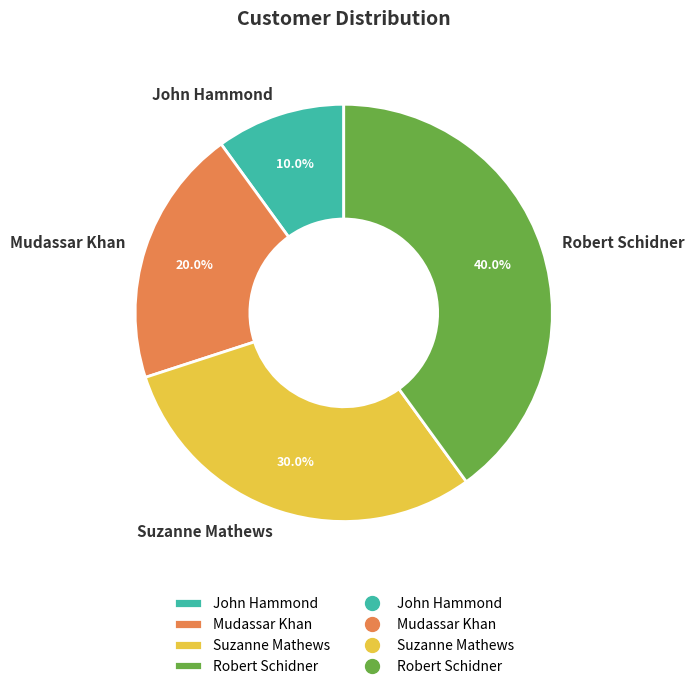

Rank the categories by value from highest to lowest.

Robert Schidner, Suzanne Mathews, Mudassar Khan, John Hammond